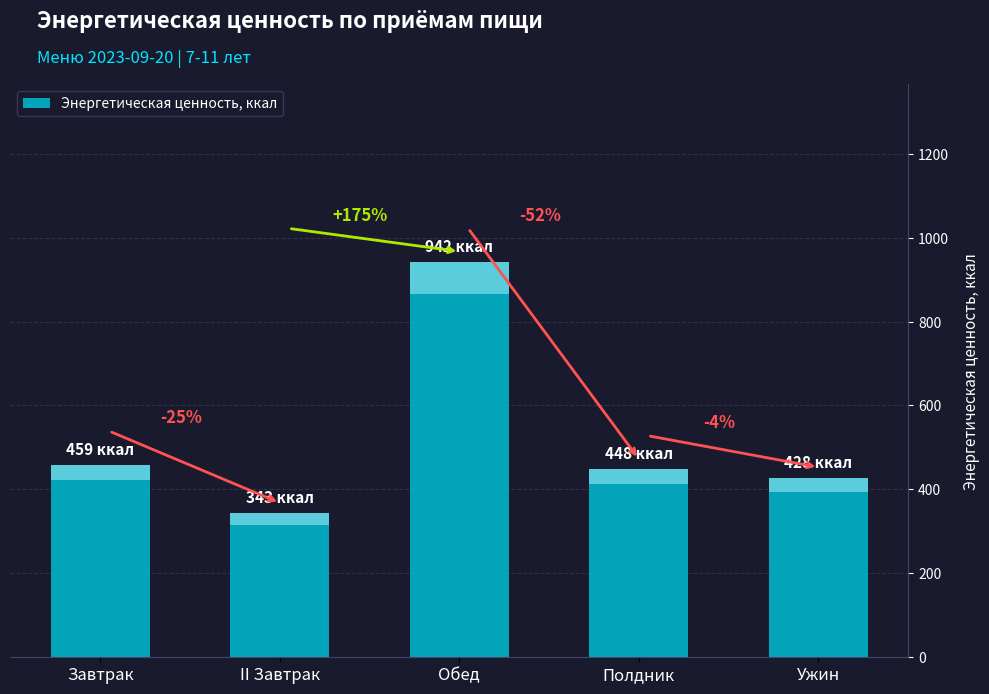

What is the average value?

524